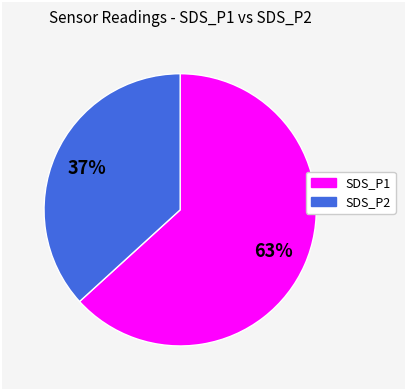

Is there any slice that represents more than half of the pie?

Yes